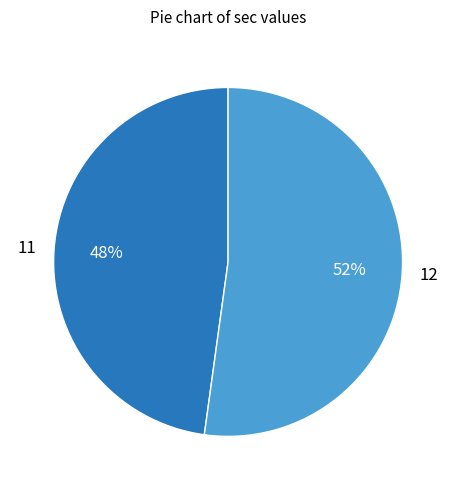

Between 11 and 12, which is larger?

12